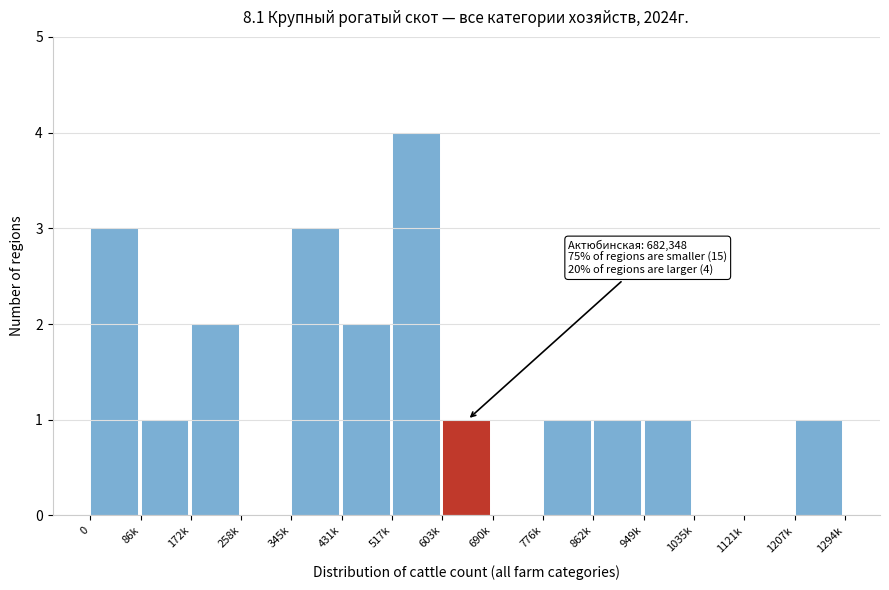

What is the maximum value shown in the chart?

4